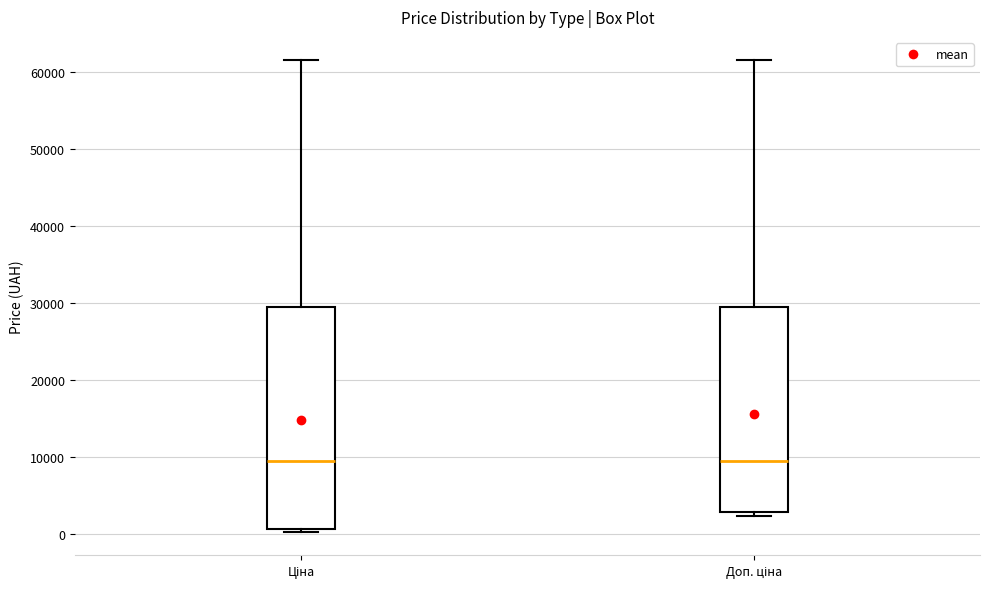

Which box is the tallest, from its lower edge to its upper edge?

Ціна